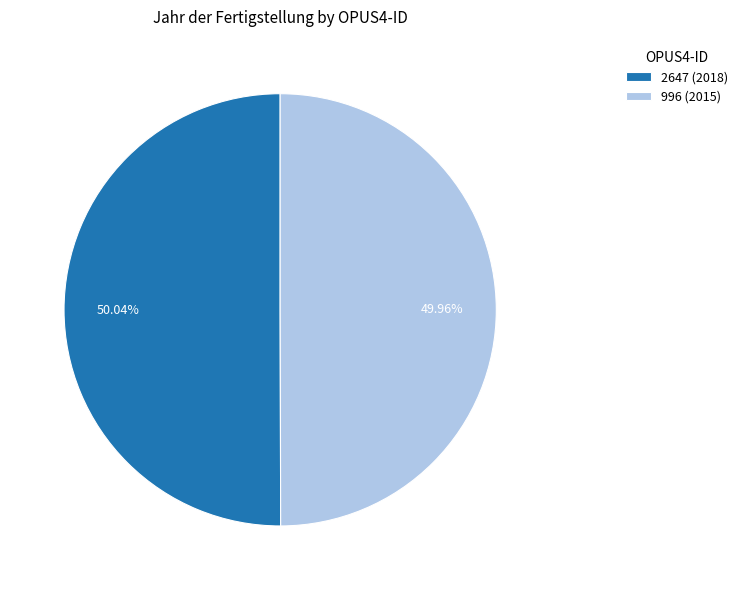

What is the total percentage of 2647 (2018) and 996 (2015)?

100.0%